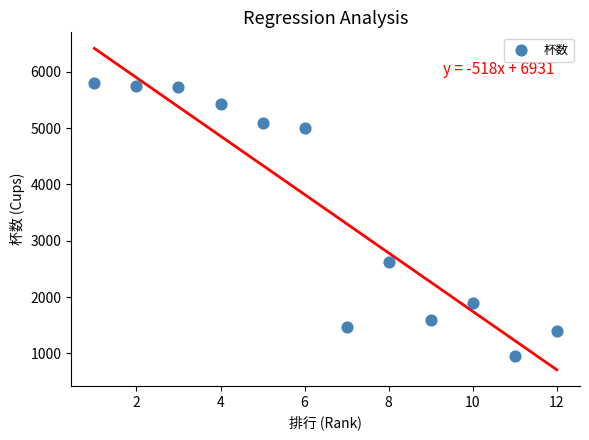

What Y value in the scatter plot is closest to 3376?

2632